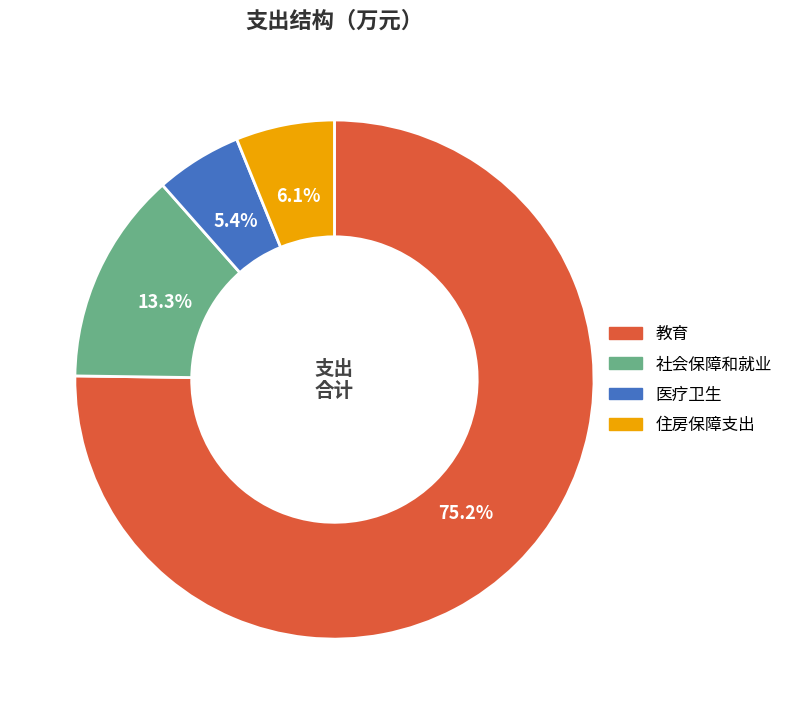

Combined, do 医疗卫生 and 教育 account for over 50%?

Yes